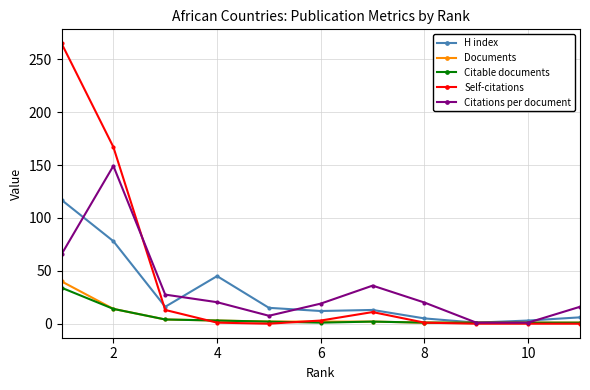

Which series has the widest spread of values?

Self-citations